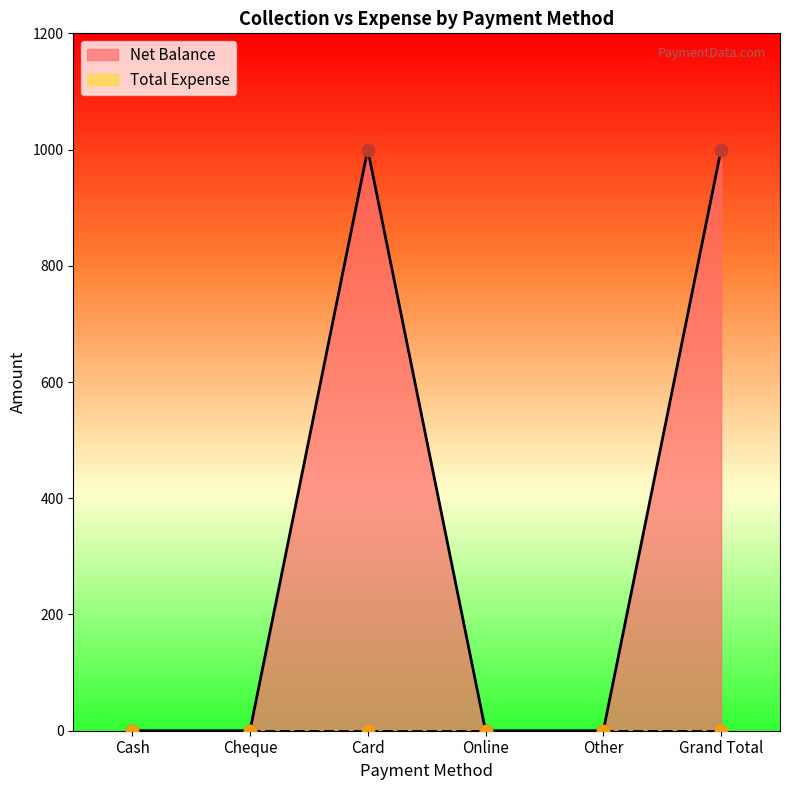

What is the change in value from Cheque to Card?

+1000